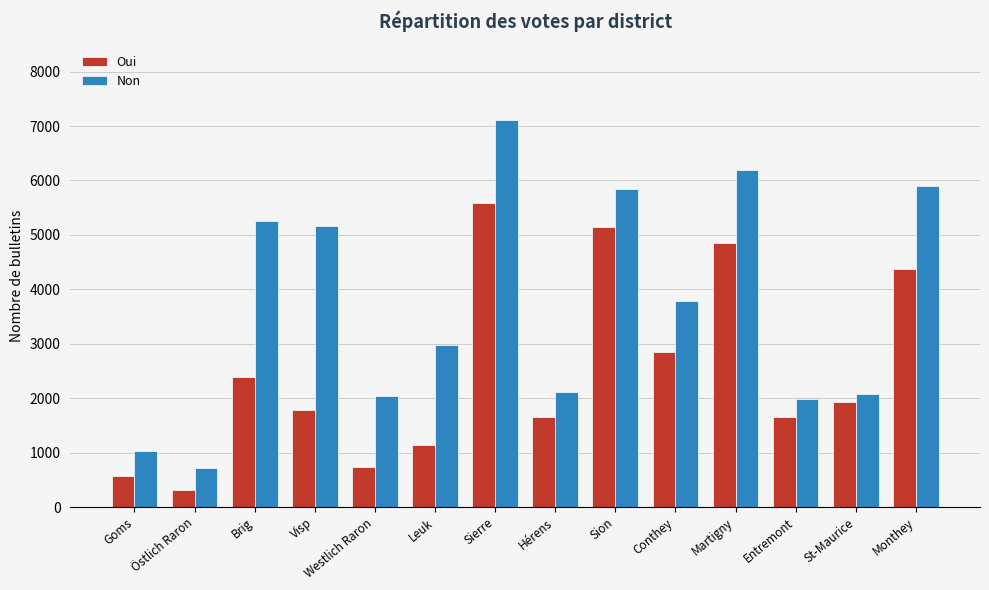

The Non series shows 9749 at Martigny. True or false?

False